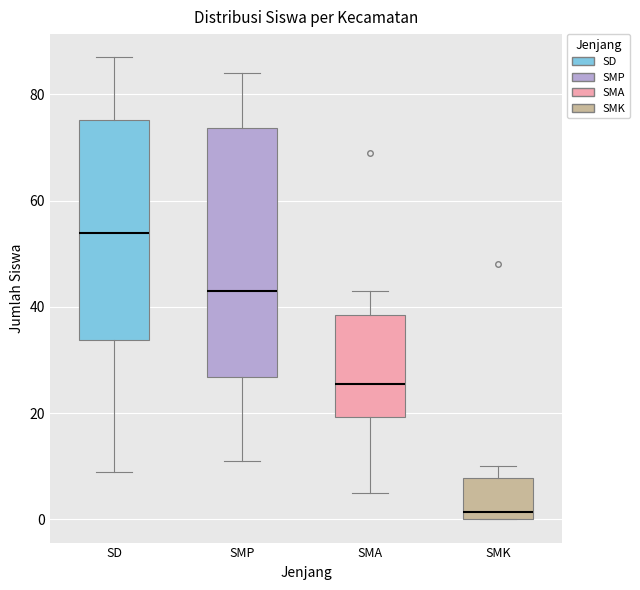

Reading left to right, transcribe this box plot: for each box, give where its median line is, the range the box spans, and where its two whiskers end, as read against the y-axis. The values are not printed on the chart, so give them approximately, as read against the axis.

SD: median 54, box 34 to 76, whiskers 10 to 88
SMP: median 44, box 26 to 74, whiskers 12 to 84
SMA: median 26, box 20 to 38, whiskers 6 to 44
SMK: median 2, box 0 to 8, whiskers 0 to 10